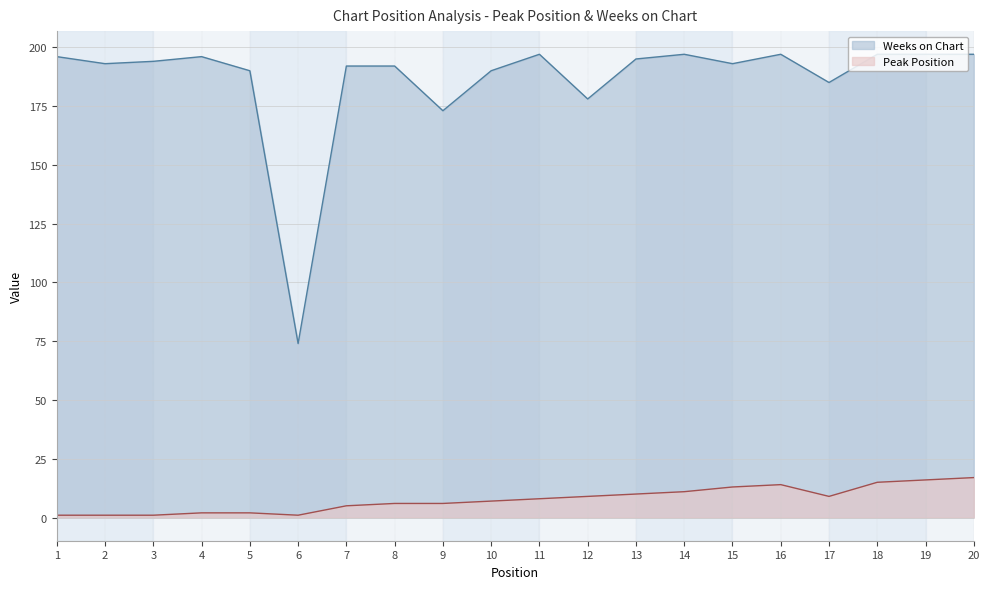

What are all the series names shown in the legend?

Weeks on Chart, Peak Position